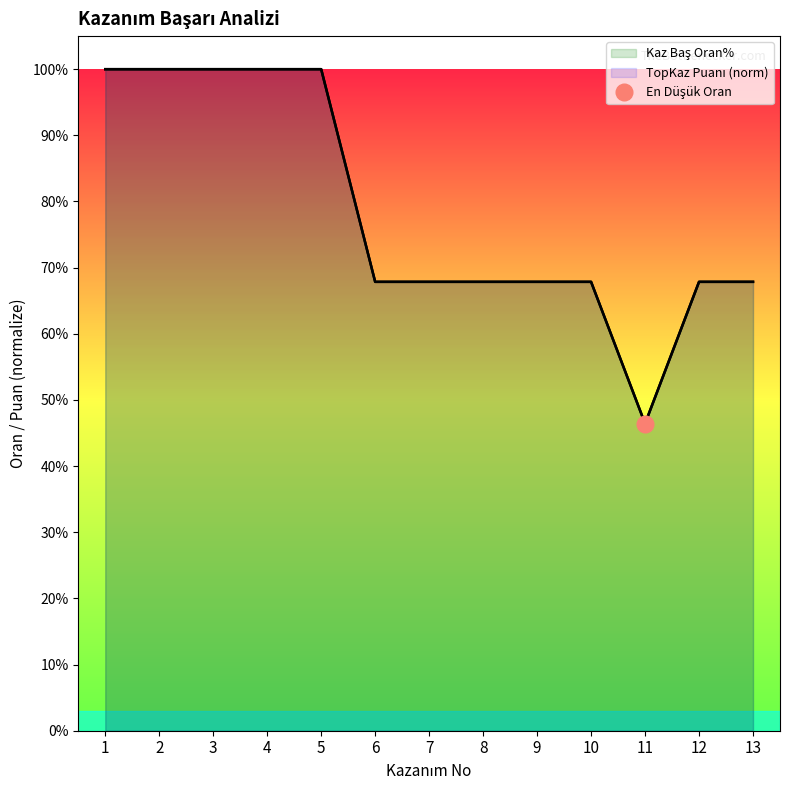

What value does the Kaz Baş Oran% series have at 5?

1.0